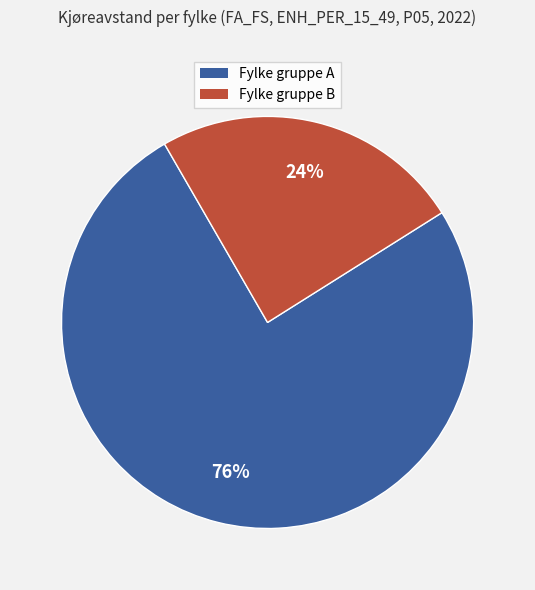

Is there any slice that represents more than half of the pie?

Yes